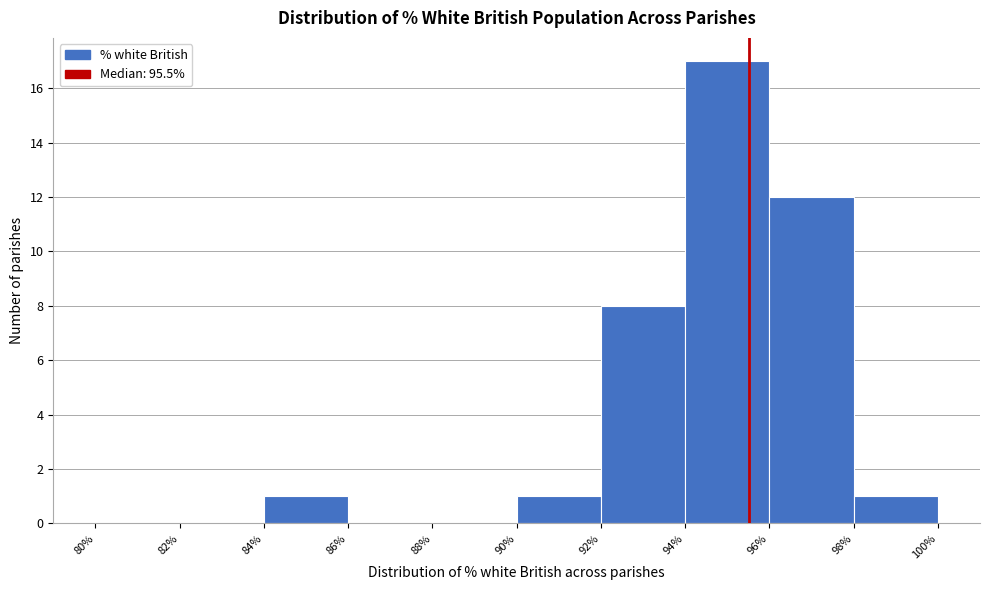

Reading left to right, list every bar in this chart as the range it spans on the x-axis followed by its height. The values are not printed on the chart, so give them approximately, as read against the axis.

80% to 82%: 0
82% to 84%: 0
84% to 86%: 1
86% to 88%: 0
88% to 90%: 0
90% to 92%: 1
92% to 94%: 8
94% to 96%: 17
96% to 98%: 12
98% to 100%: 1